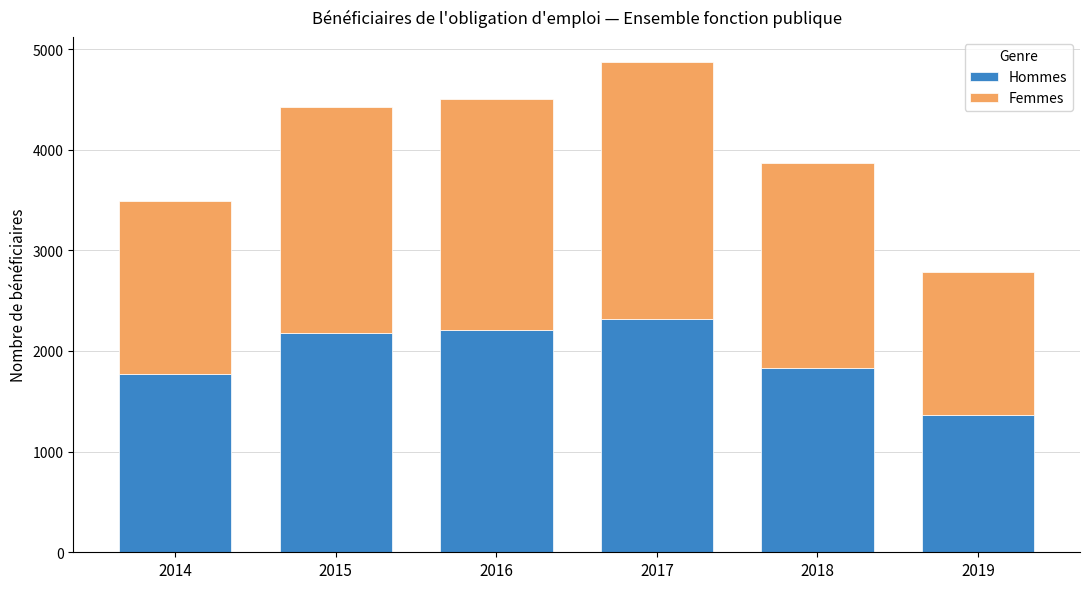

At which label does Hommes reach its minimum?

2019